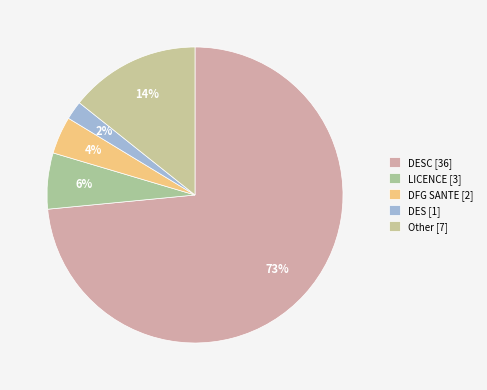

What is the majority slice?

DESC